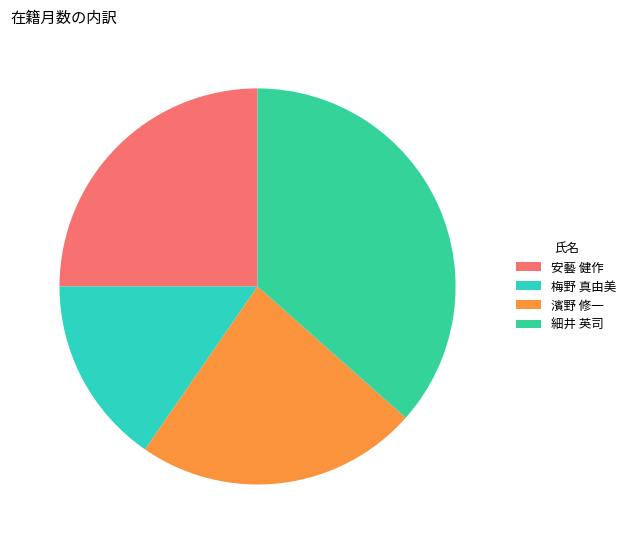

Is there any slice that represents more than half of the pie?

No